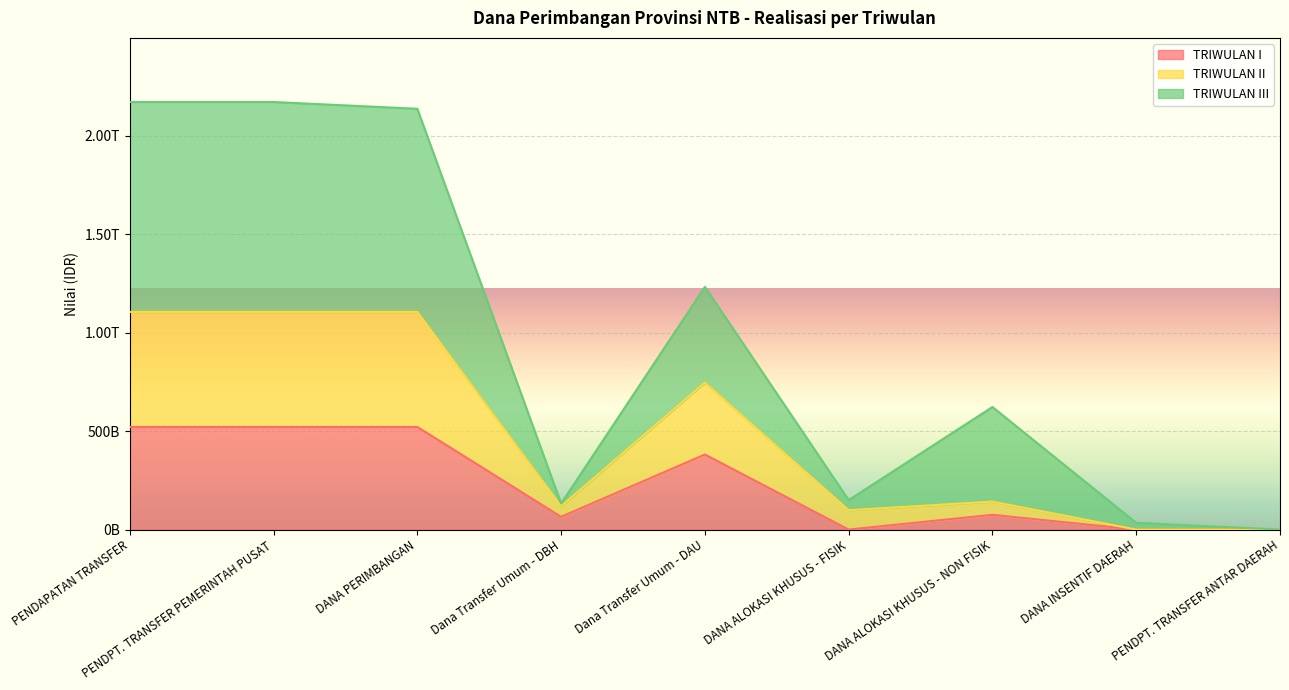

At how many categories does at least one series exceed 510161178949?

5